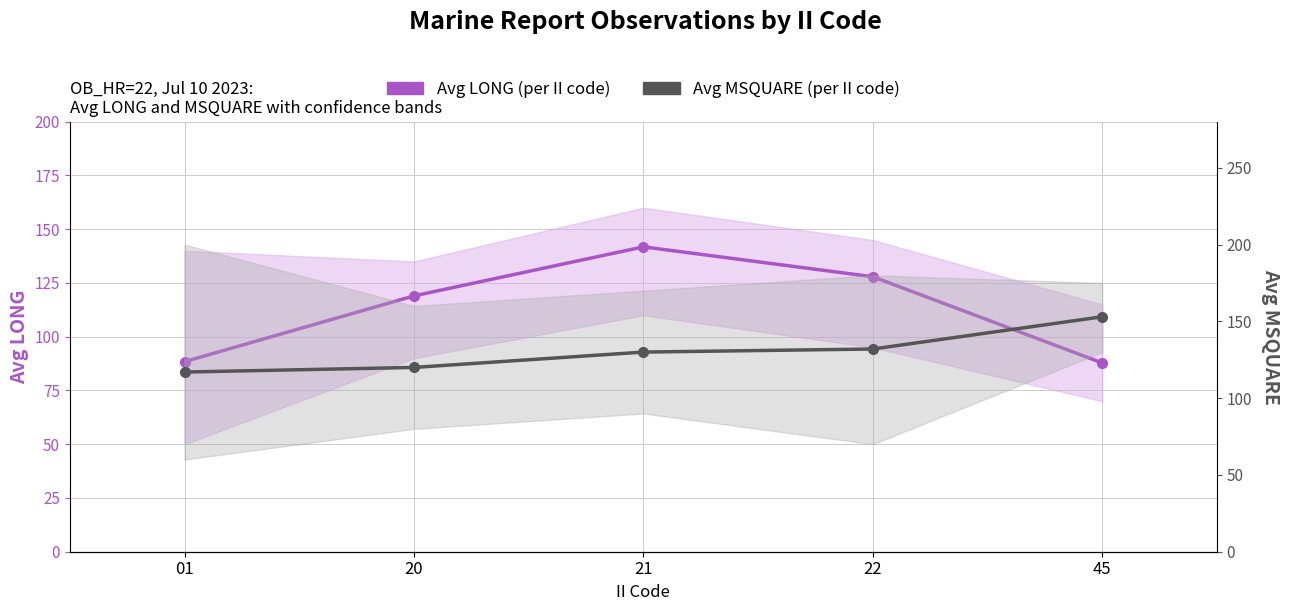

What is the average value of the Avg MSQUARE (per II code) series?

130.4